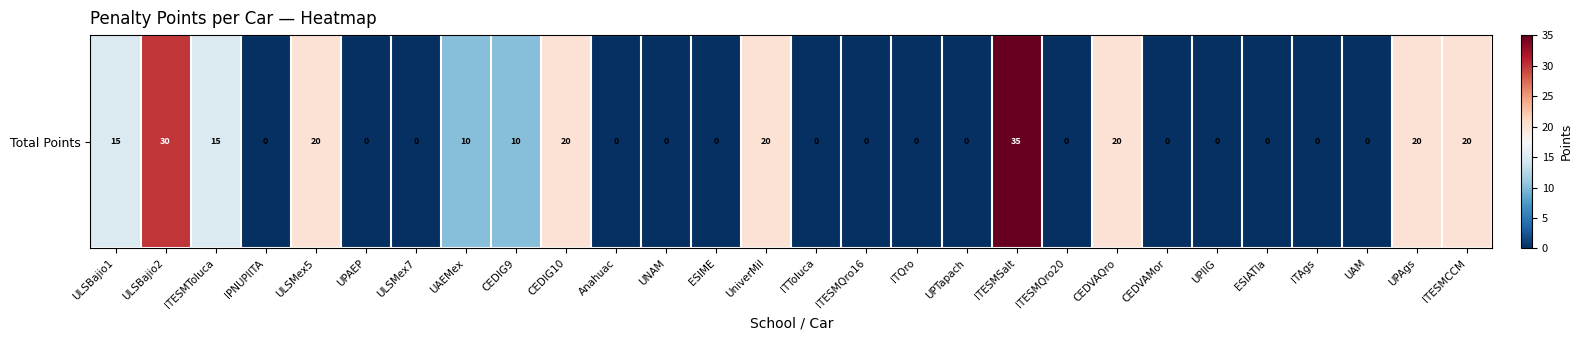

What is the maximum value shown in the chart?

35